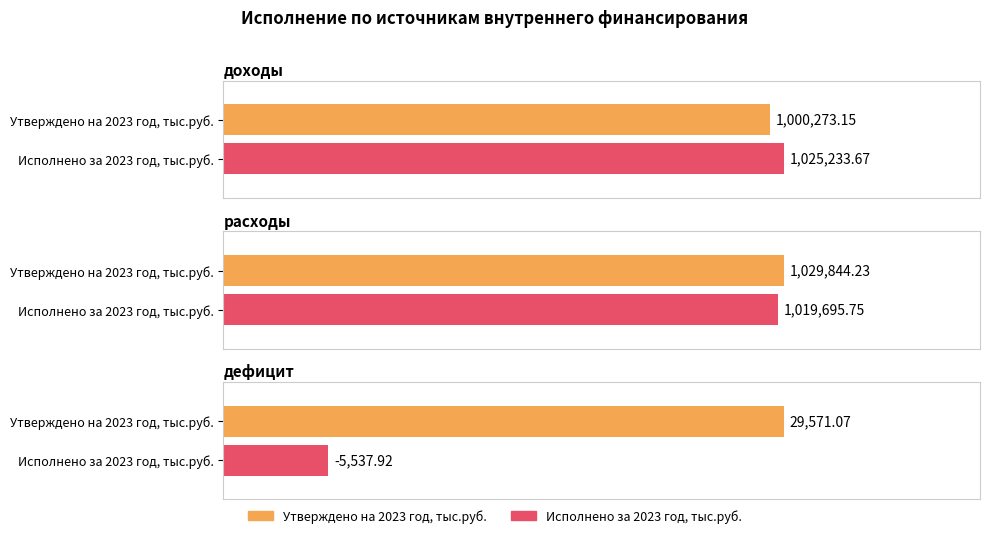

What is the label of the 2nd bar from the right?

расходы